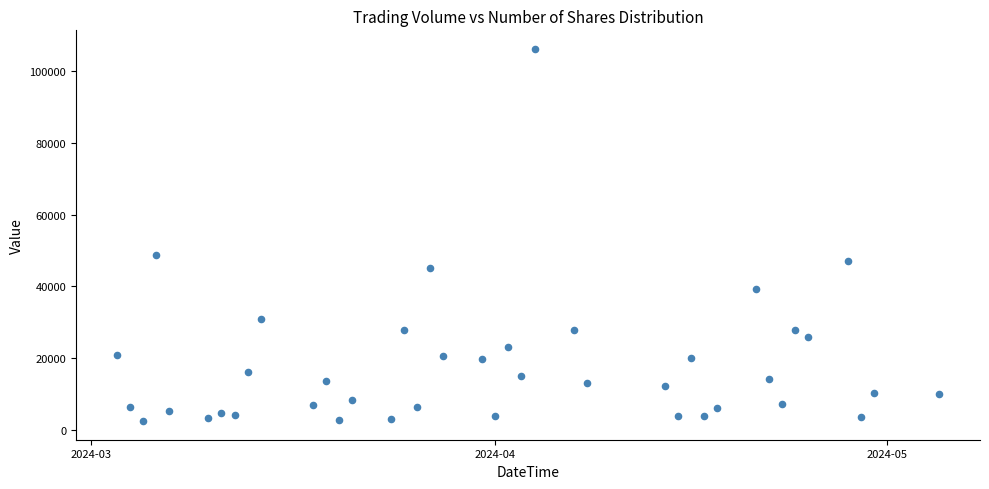

What is the range of X values (max minus min)?

63